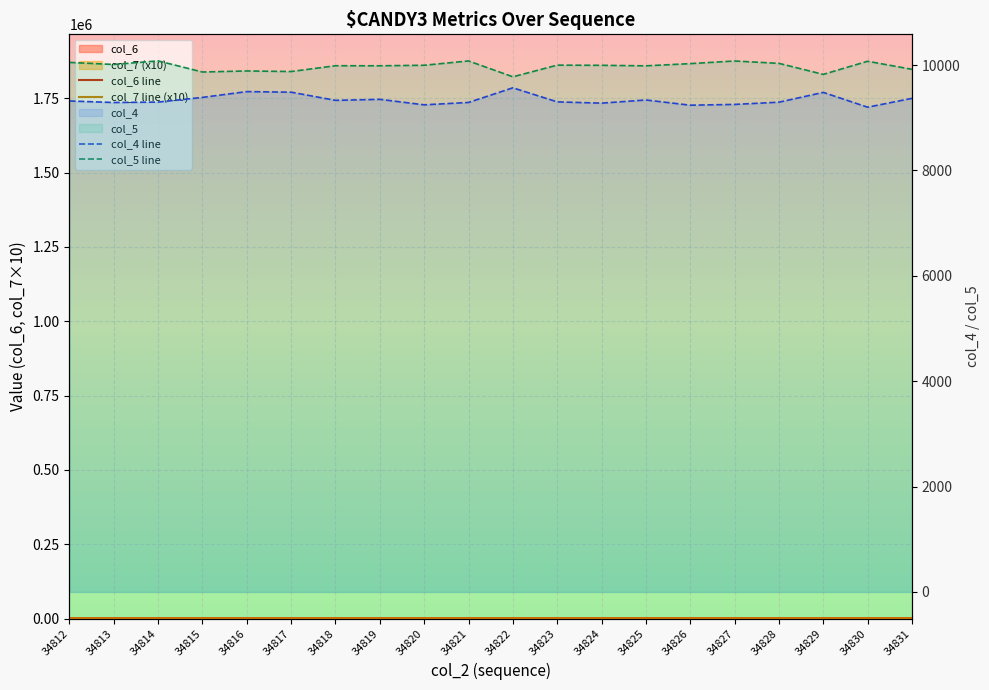

Is it true that col_4 equals 13913 at 34818?

False